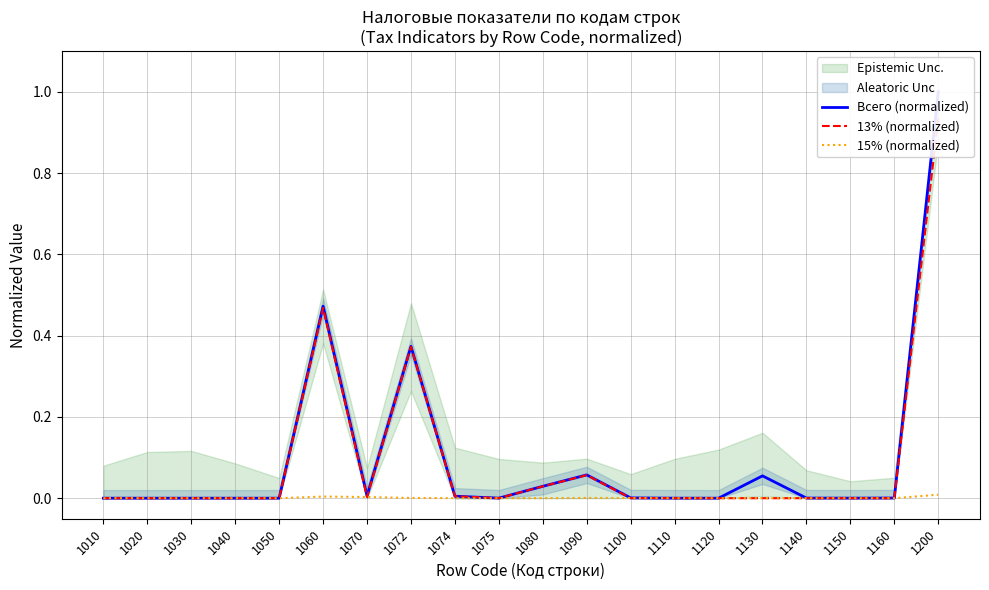

True or false: 15% (normalized) has more than 2 points higher than both neighbors.

False